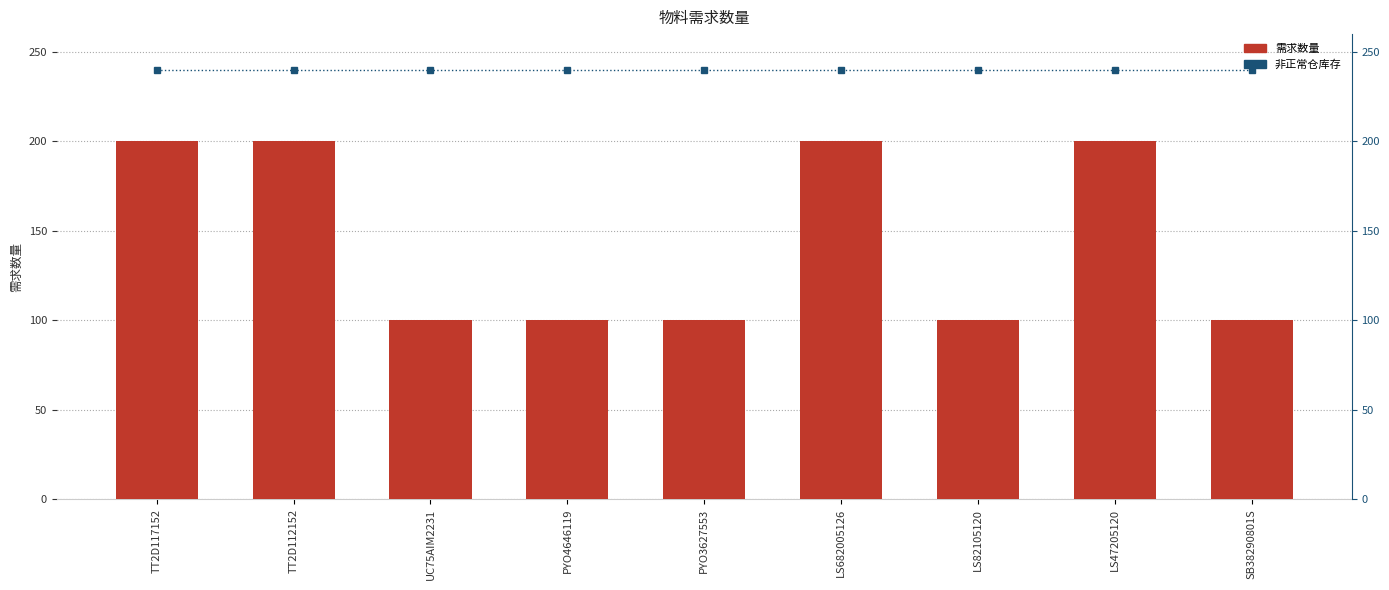

Which series has the largest total across all categories?

非正常仓库存